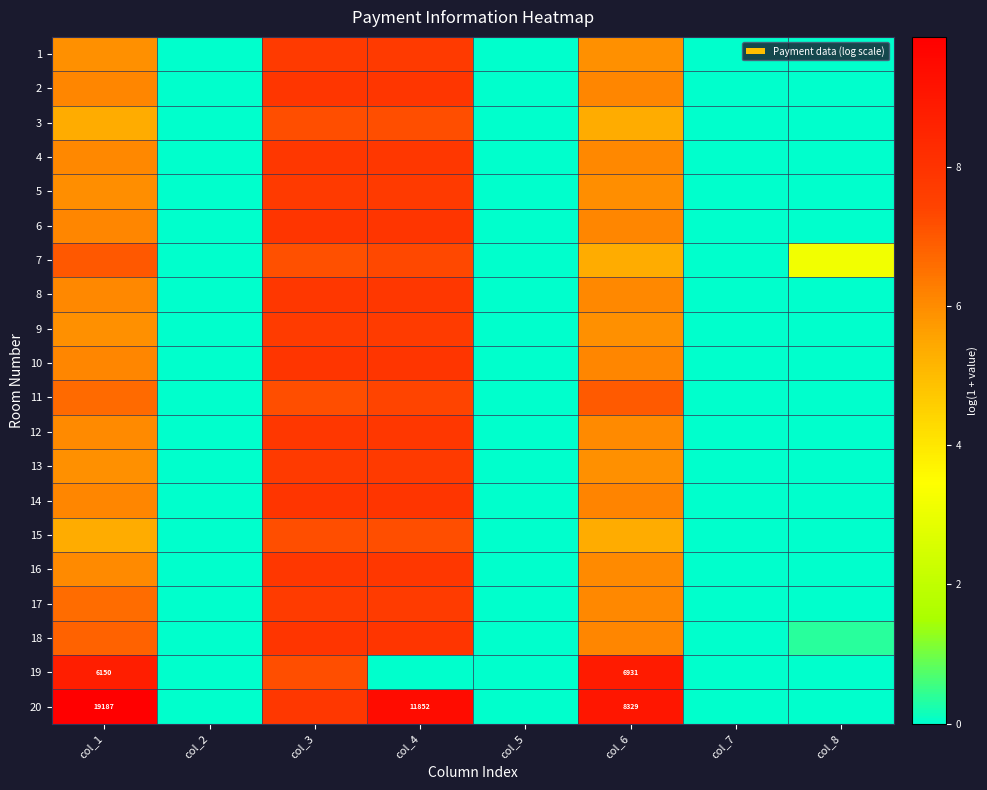

At which category is the sum across all series the highest?

col_3